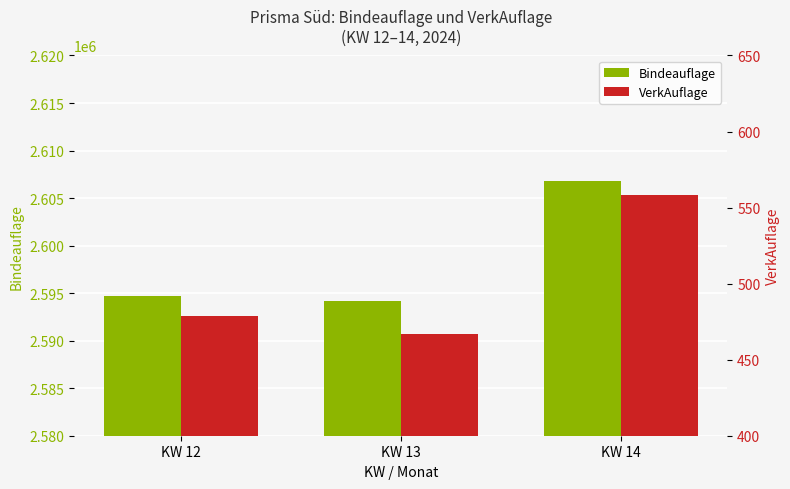

At which label is Bindeauflage closest to 2600482?

KW 12